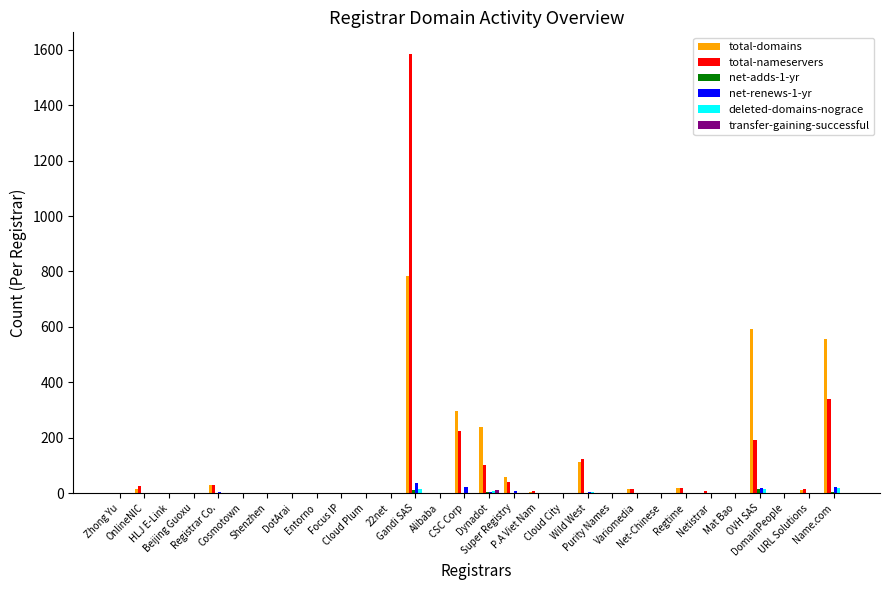

What is the sum of all total-nameservers values?

2720